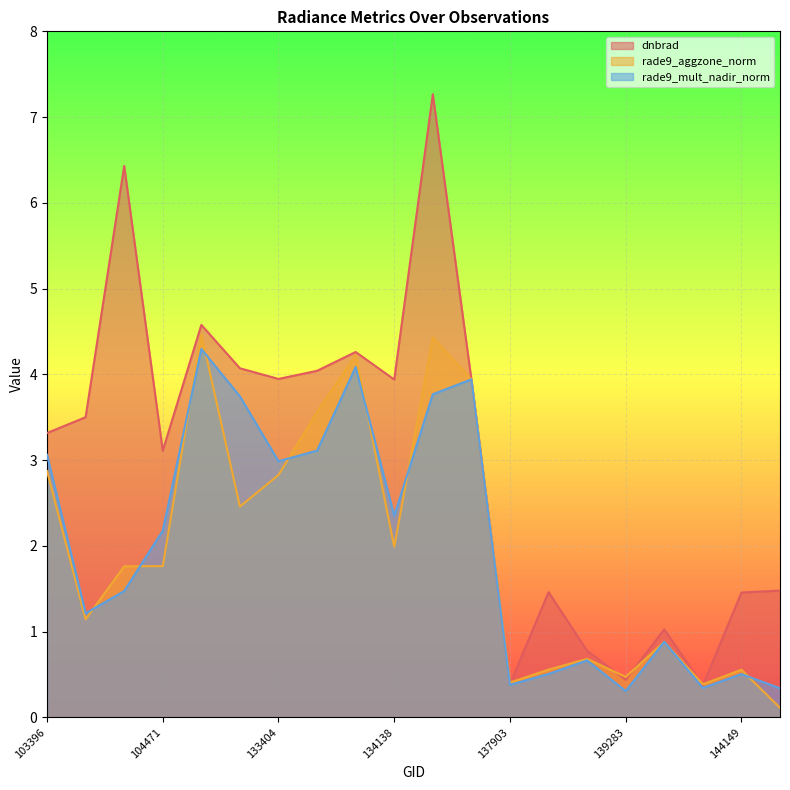

What is the minimum value for dnbrad?

0.4